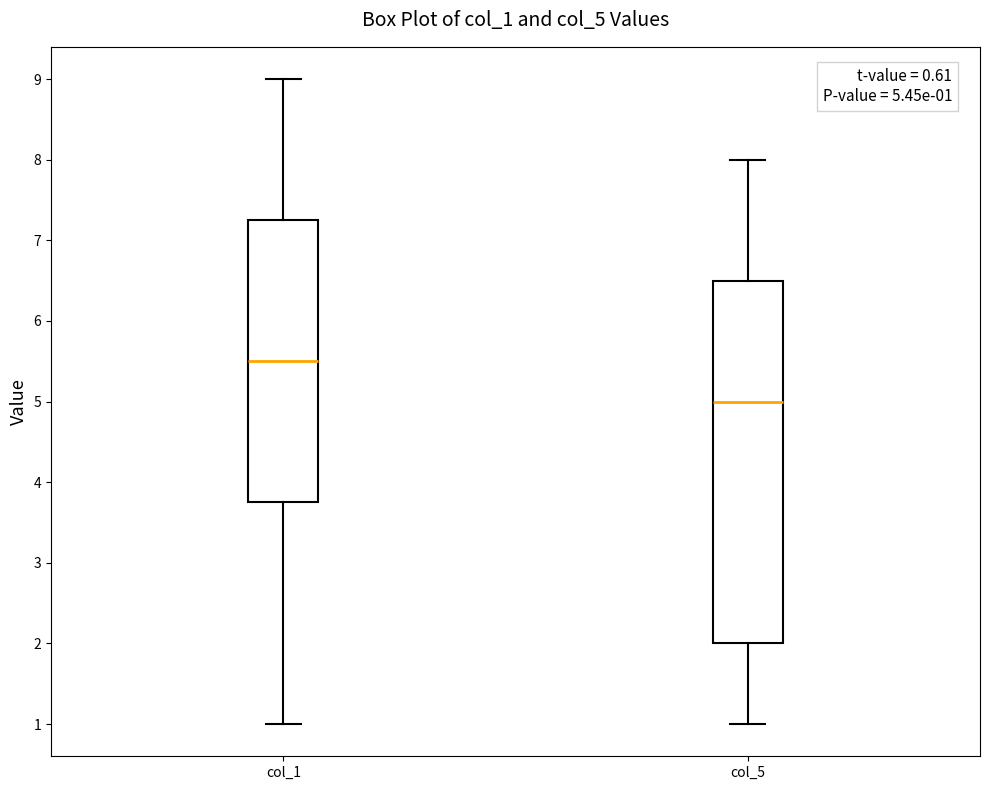

Comparing the boxes themselves (not the whiskers), which one is the tallest?

col_5